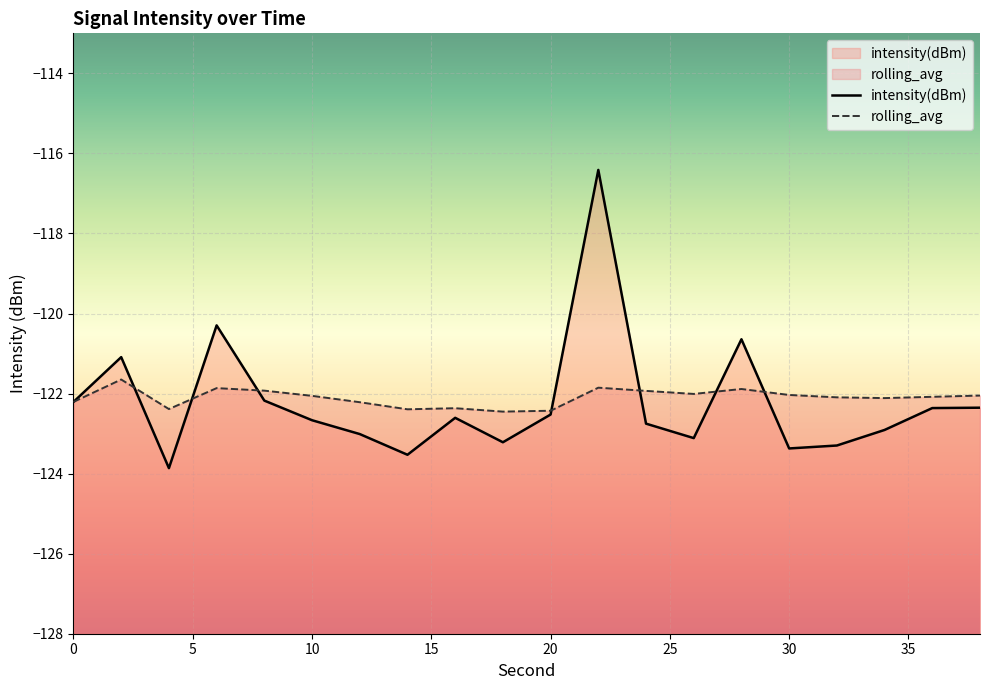

Reading right to left, extract all data points from this chart.

intensity(dBm): 38=-122.4	36=-122.4	34=-122.9	32=-123.3	30=-123.4	28=-120.6	26=-123.1	24=-122.8	22=-116.4	20=-122.5	18=-123.2	16=-122.6	14=-123.5	12=-123.0	10=-122.7	8=-122.2	6=-120.3	4=-123.9	2=-121.1	0=-122.2
rolling_avg: 38=-122.0	36=-122.1	34=-122.1	32=-122.1	30=-122.0	28=-121.9	26=-122.0	24=-121.9	22=-121.9	20=-122.4	18=-122.5	16=-122.4	14=-122.4	12=-122.2	10=-122.1	8=-121.9	6=-121.9	4=-122.4	2=-121.6	0=-122.2